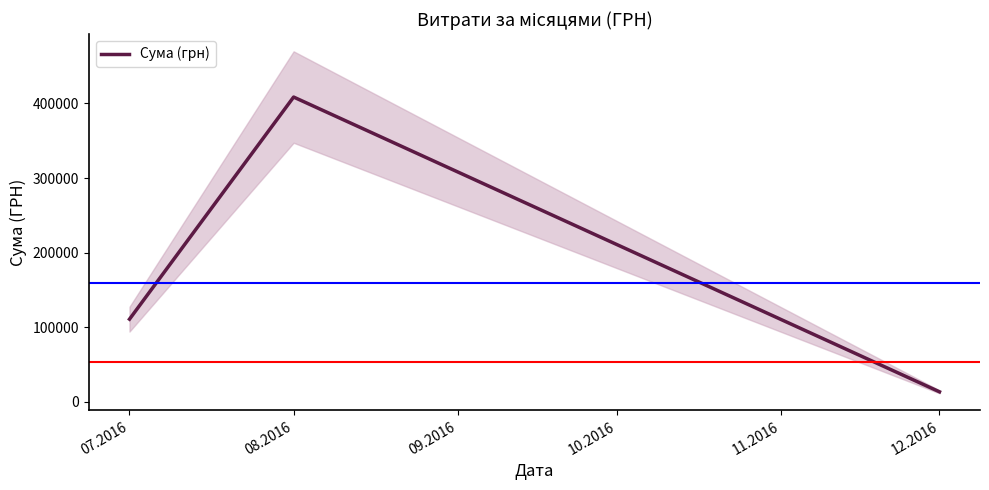

Rank the categories by Сума (грн) value from highest to lowest.

08.2016, 07.2016, 12.2016